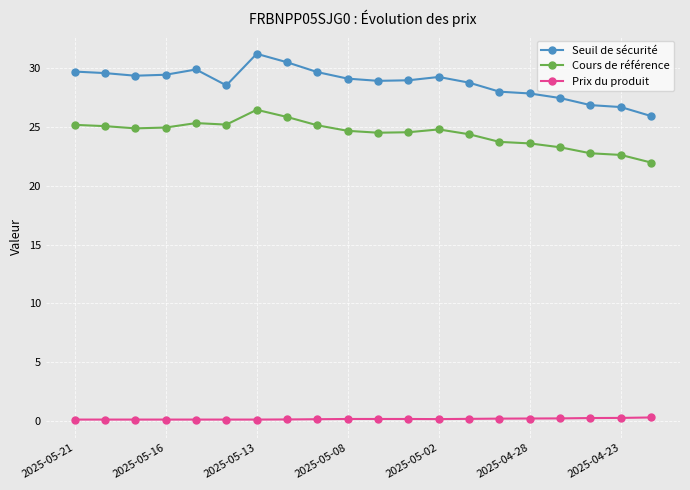

List the series in order of their overall mean, highest first.

Seuil de sécurité, Cours de référence, Prix du produit